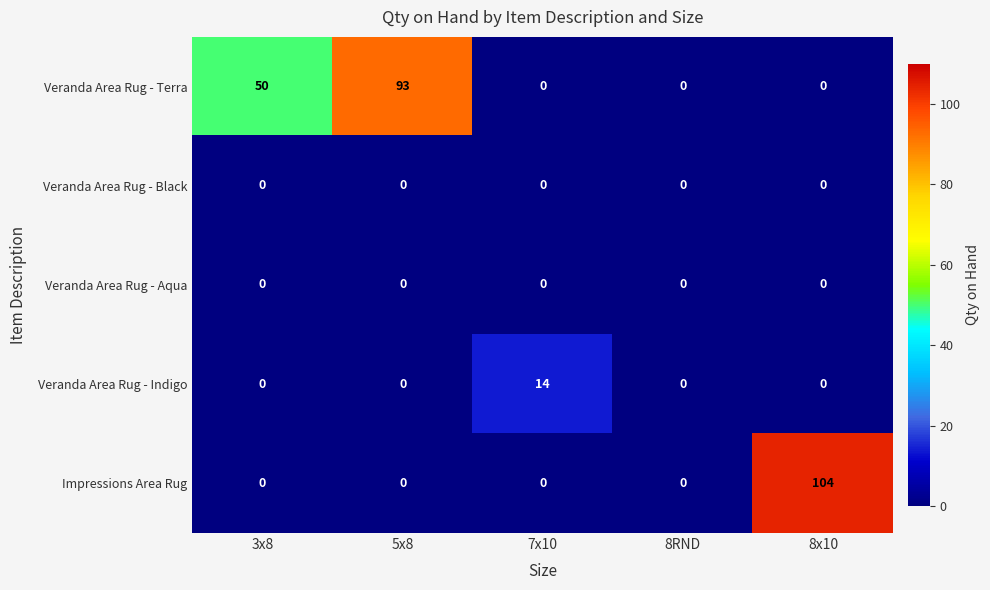

Reading left to right, what are all the values shown in this chart?

Veranda Area Rug - Terra: 3x8=50	5x8=93	7x10=0	8RND=0	8x10=0
Veranda Area Rug - Black: 3x8=0	5x8=0	7x10=0	8RND=0	8x10=0
Veranda Area Rug - Aqua: 3x8=0	5x8=0	7x10=0	8RND=0	8x10=0
Veranda Area Rug - Indigo: 3x8=0	5x8=0	7x10=14	8RND=0	8x10=0
Impressions Area Rug: 3x8=0	5x8=0	7x10=0	8RND=0	8x10=104